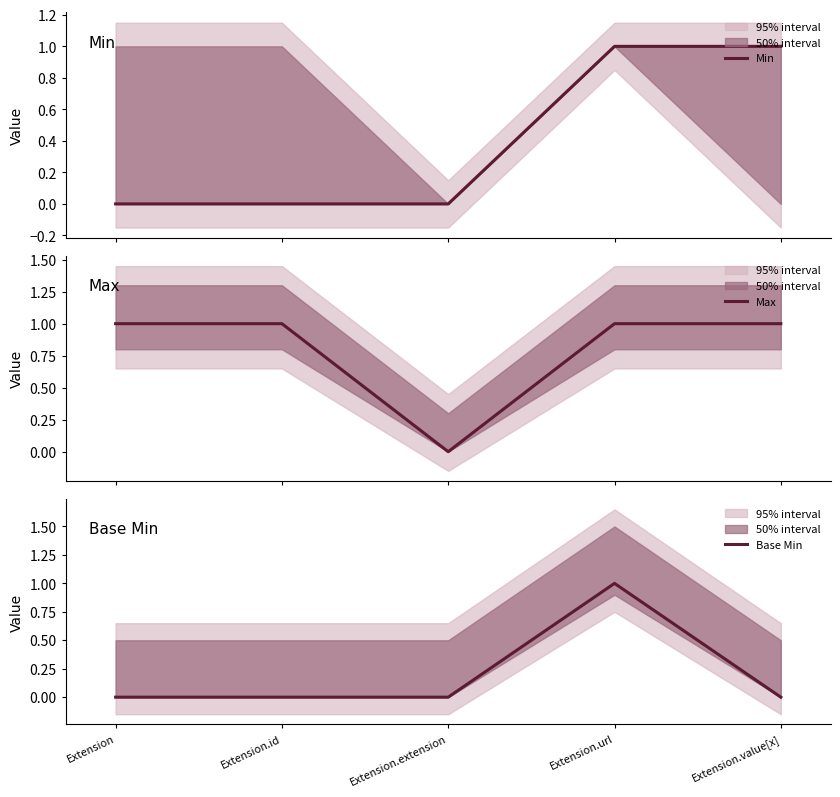

What are all the series names shown in the legend?

Min, Max, Base Min